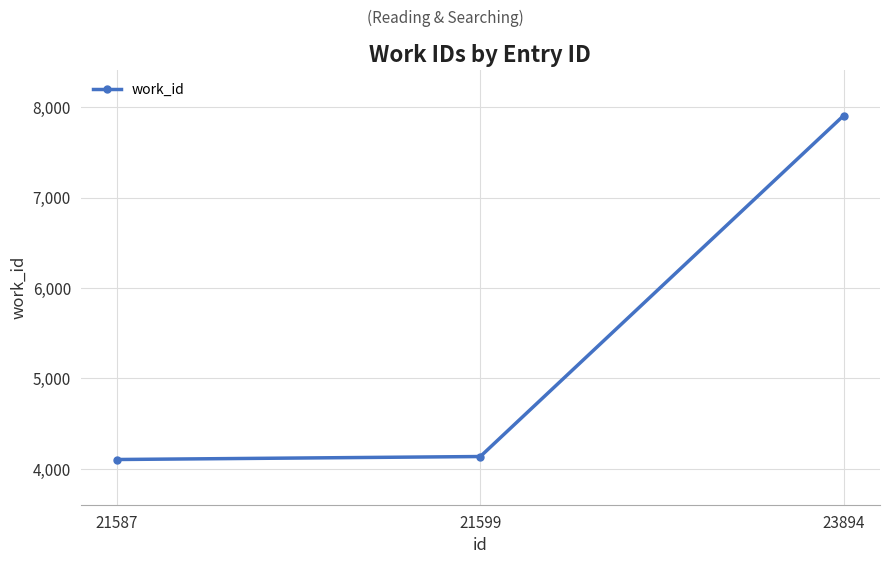

Reading right to left, transcribe all the data shown in this chart.

23894=7907	21599=4136	21587=4103